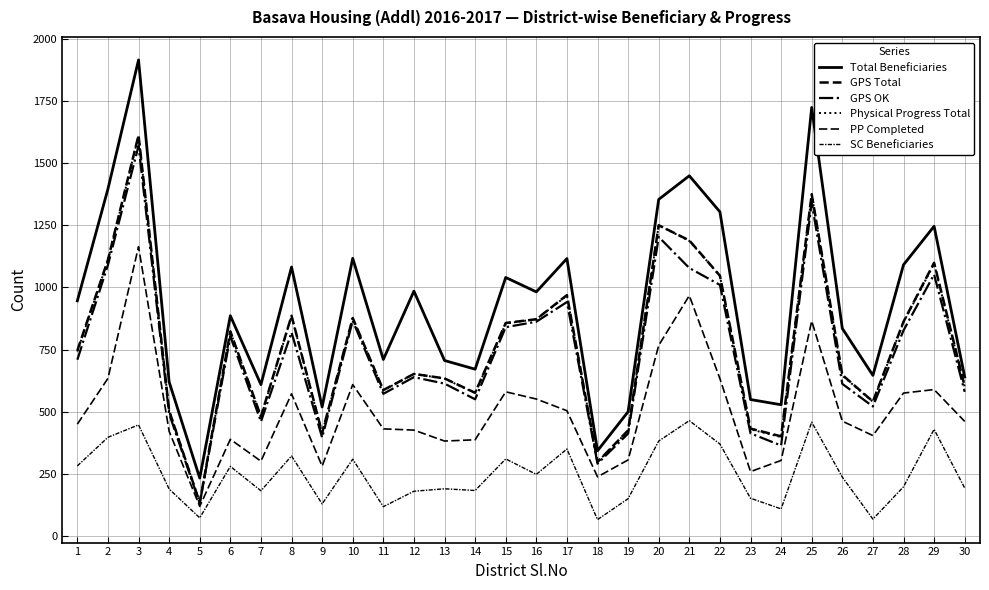

At how many categories does at least one series exceed 945?

15